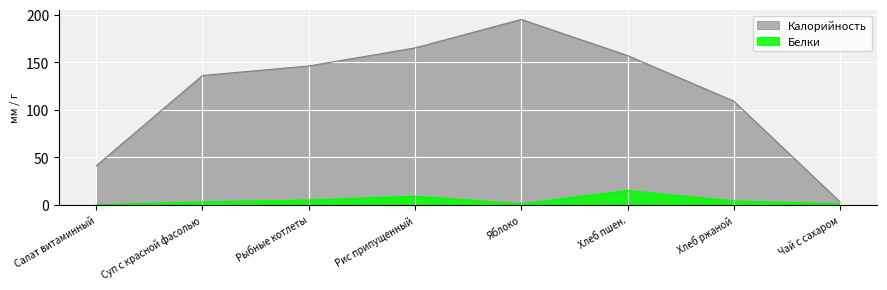

True or false: Калорийность and Белки cross at least once.

False